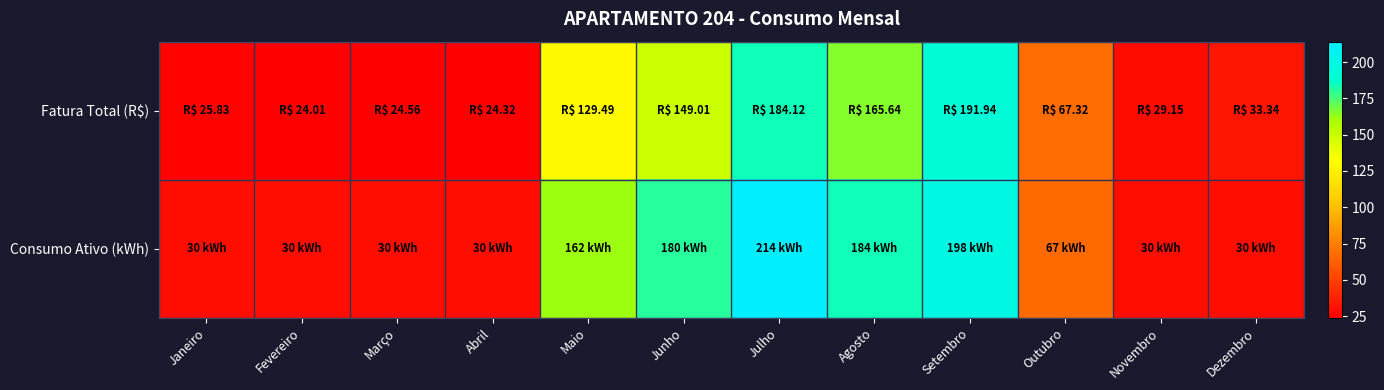

Which series has the largest total across all categories?

Consumo Ativo (kWh)